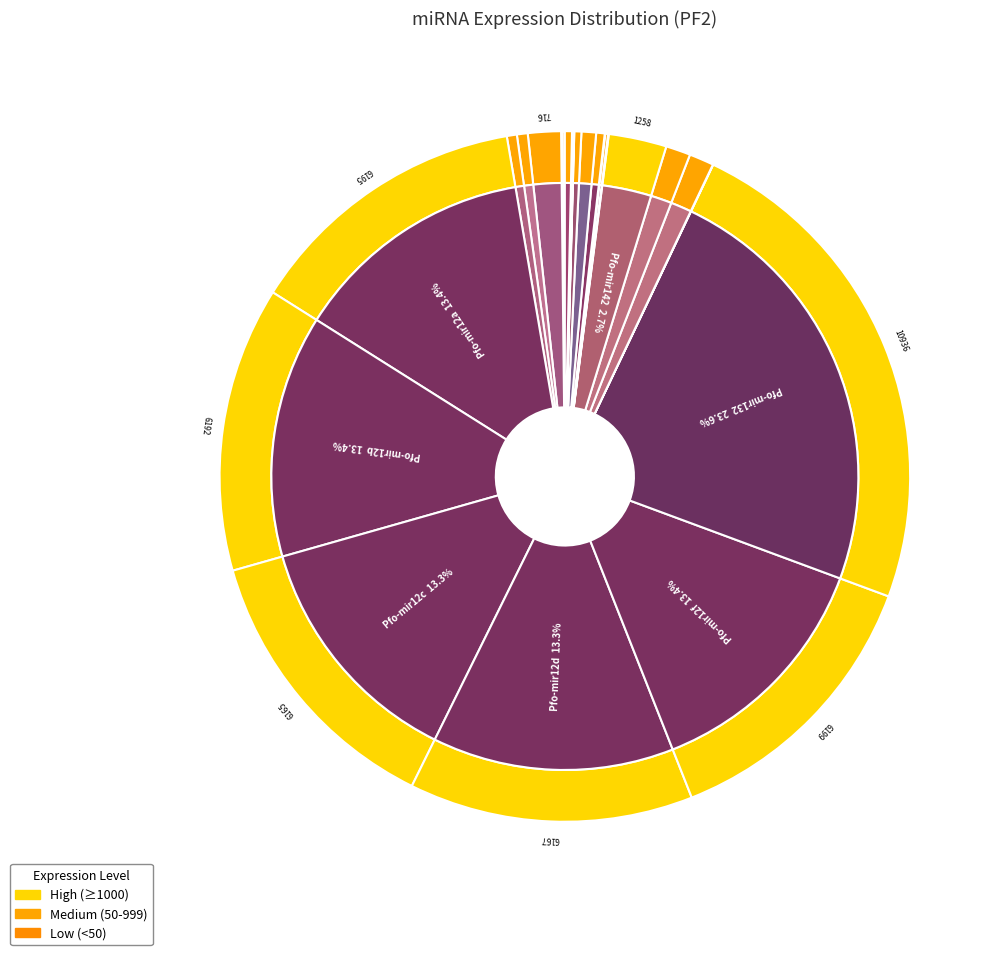

The Pfo-mir132 slice represents 10% of the pie. True or false?

False